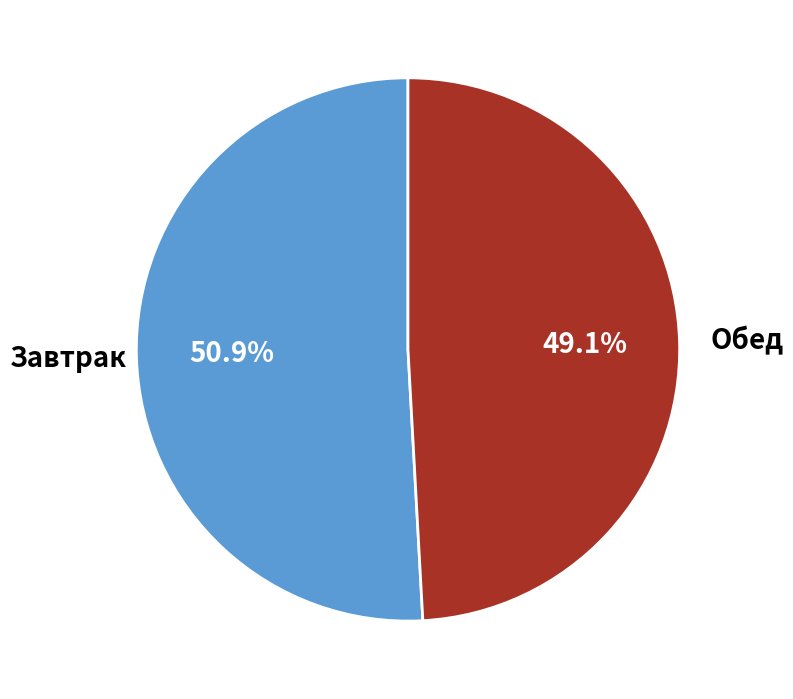

Is there any slice that represents more than half of the pie?

Yes